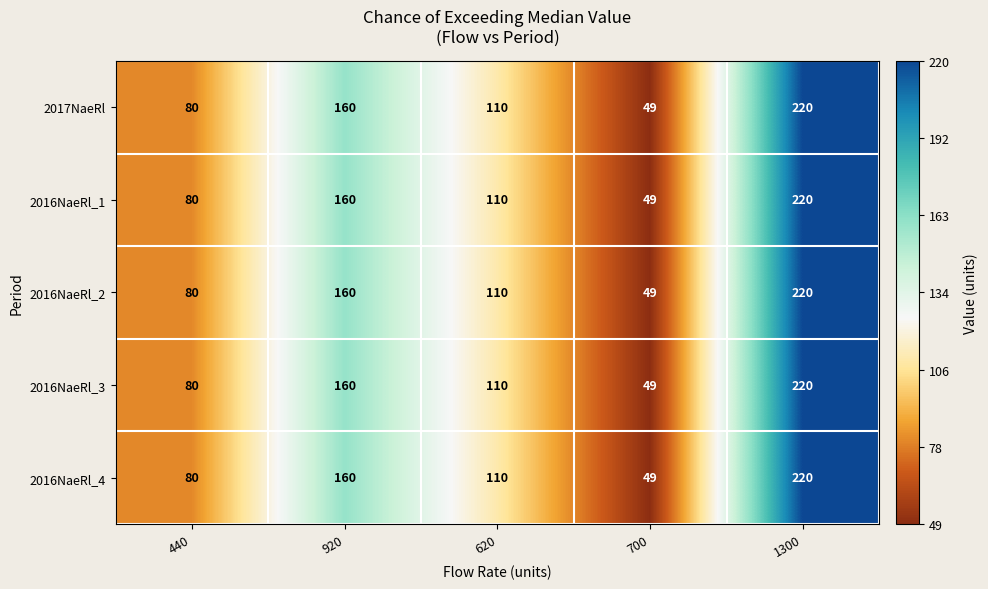

List the labels in order of 2016NaeRl_4 value, largest first.

1300, 920, 620, 440, 700